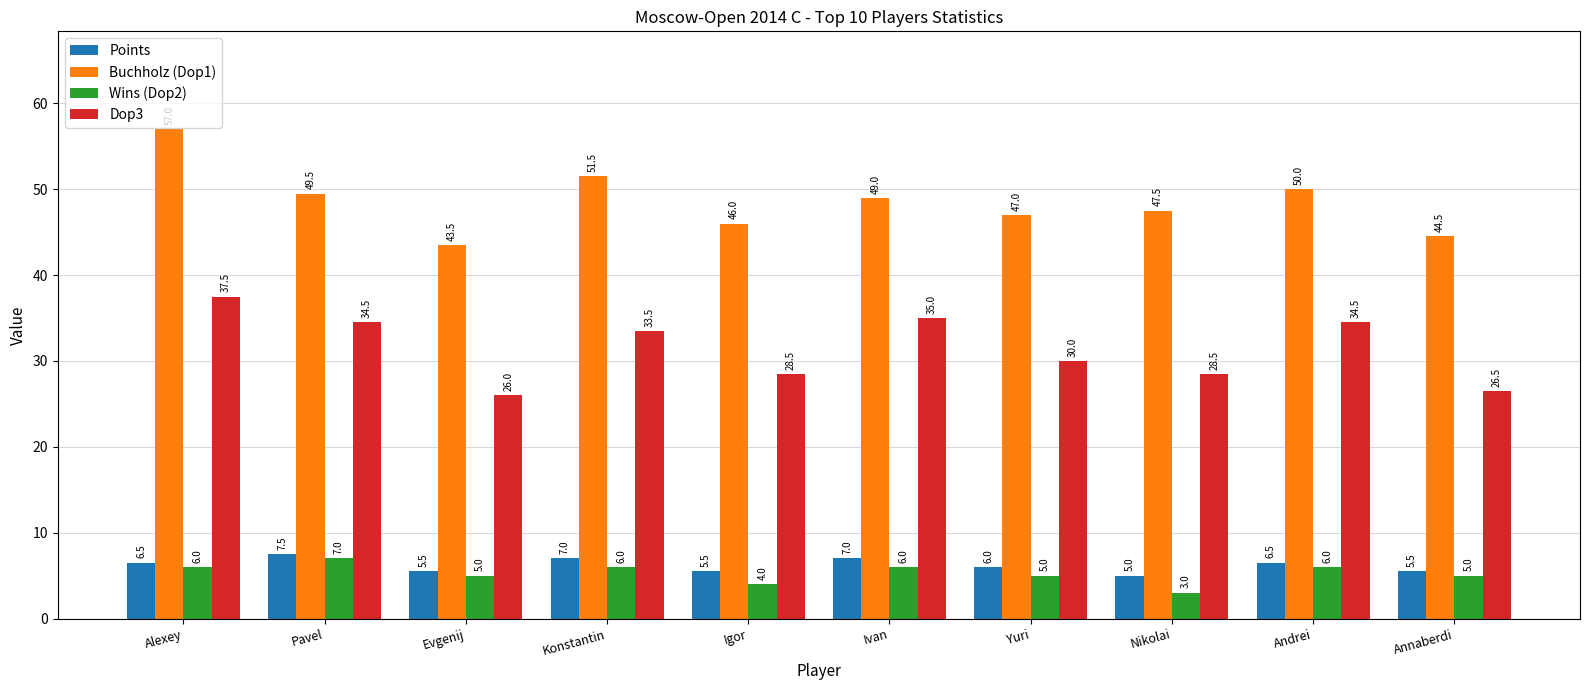

What is the difference between the maximum and minimum values in the Buchholz (Dop1) series?

13.5